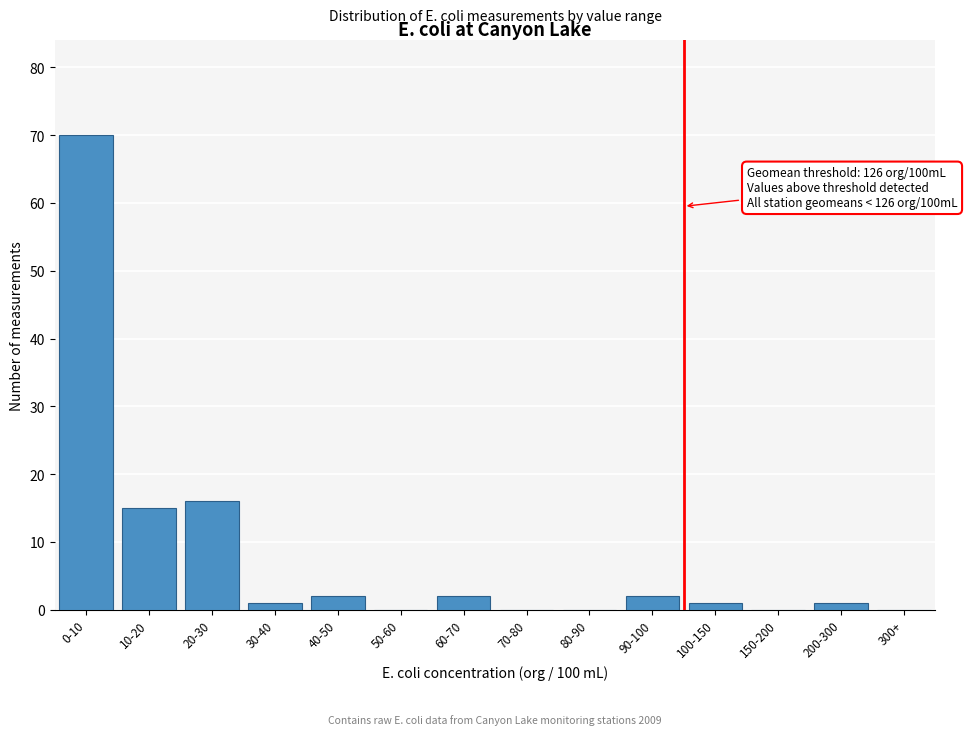

Reading left to right, transcribe all the data shown in this chart.

0-10=70	10-20=15	20-30=16	30-40=1	40-50=2	50-60=0	60-70=2	70-80=0	80-90=0	90-100=2	100-150=1	150-200=0	200-300=1	300+=0